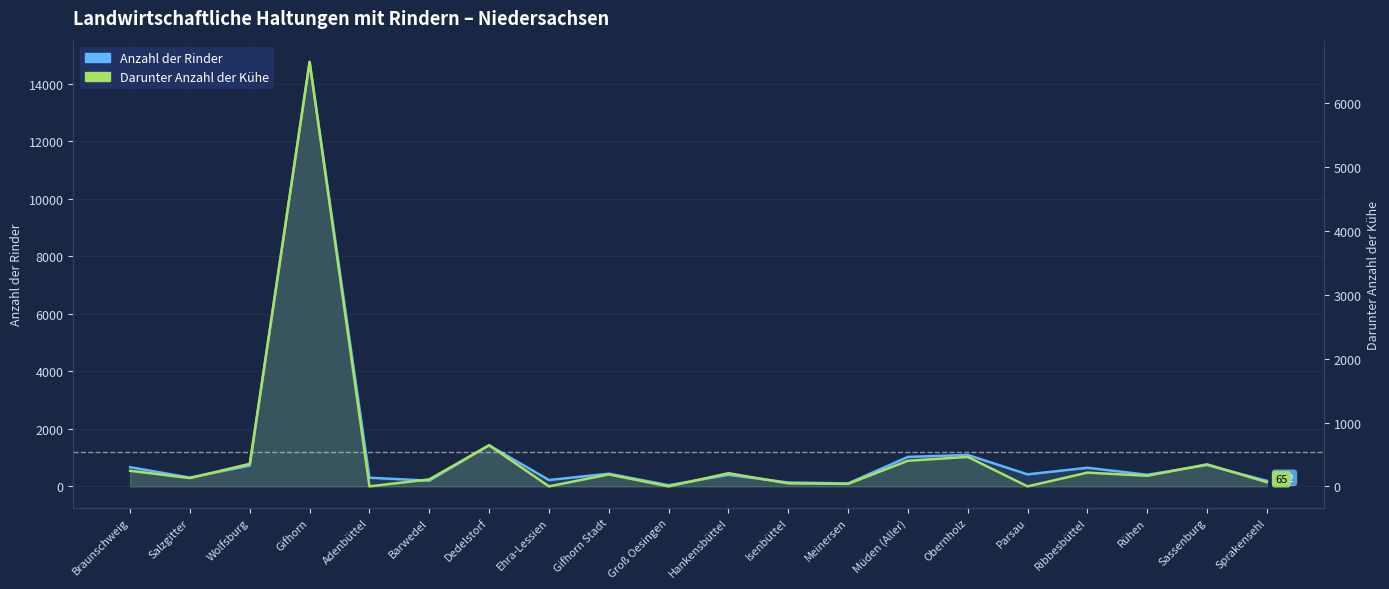

How many lines are shown in the chart?

2